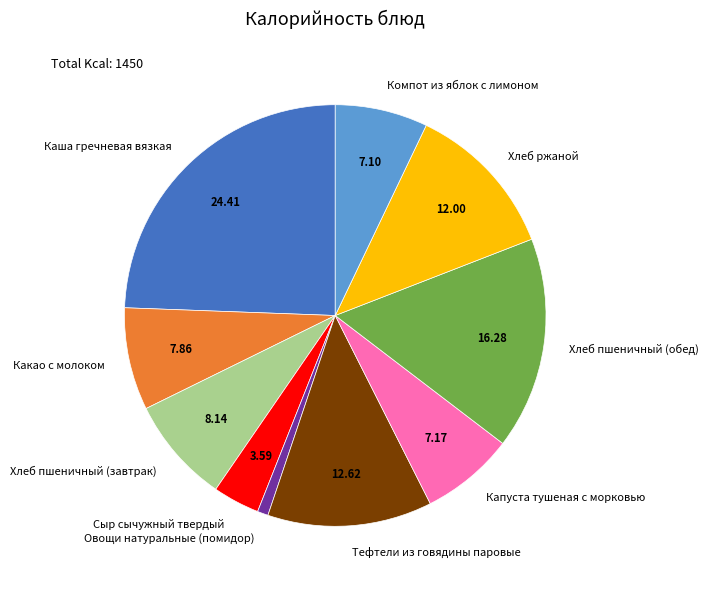

How many segments does this pie chart have?

10